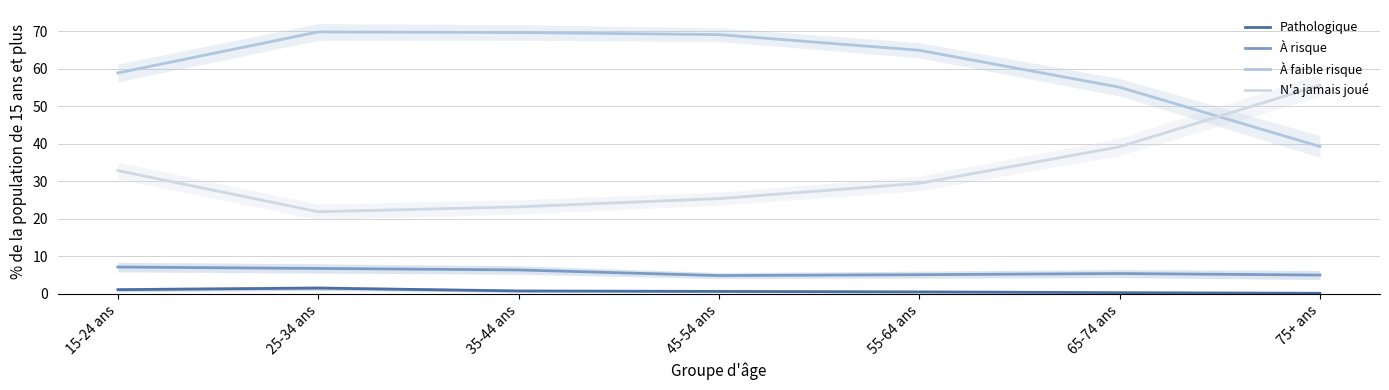

True or false: N'a jamais joué has more than 1 points higher than both neighbors.

False